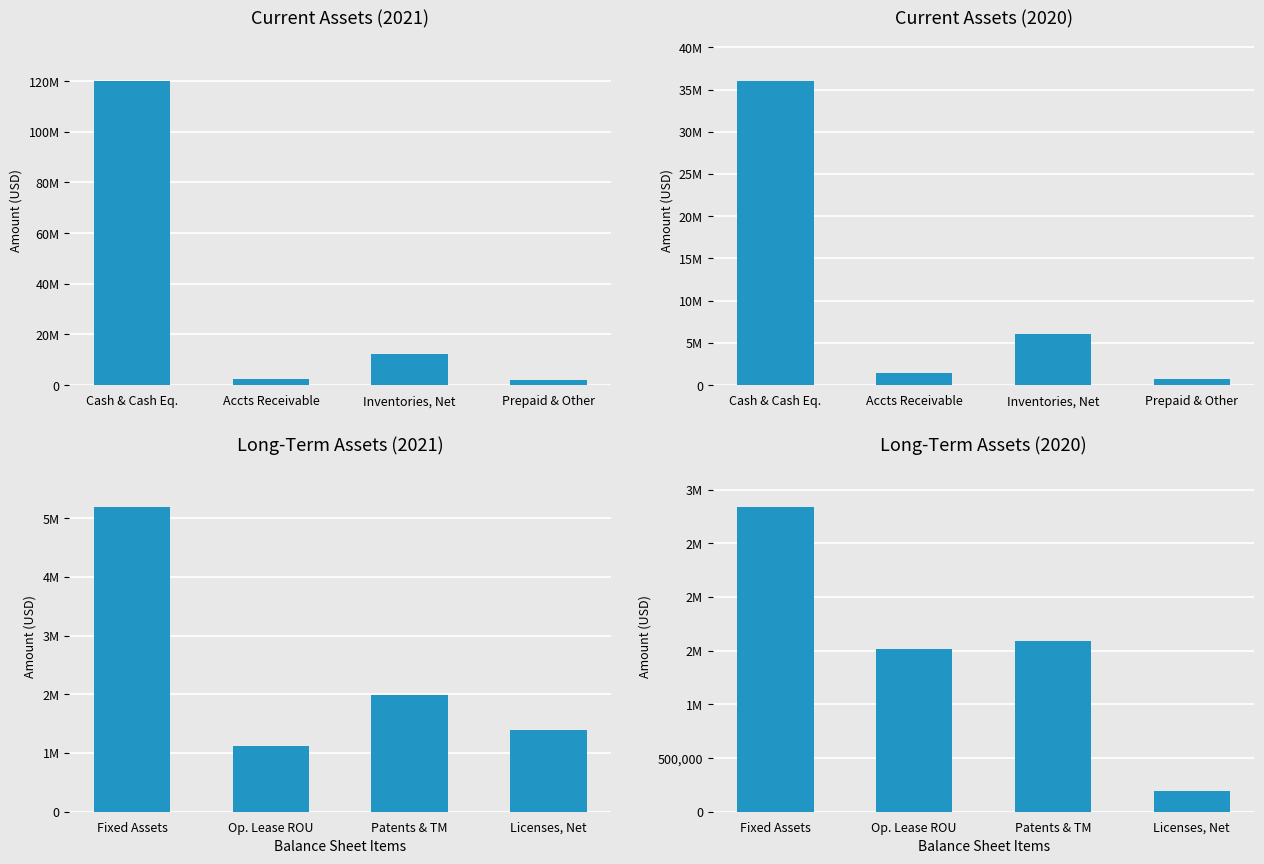

How many groups of bars are there?

4